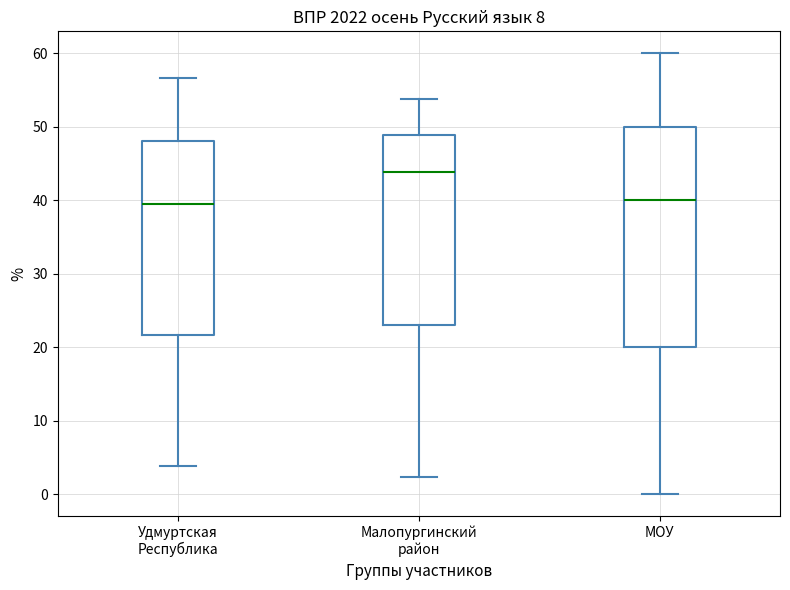

Reading left to right, transcribe this box plot: for each box, give where its median line is, the range the box spans, and where its two whiskers end, as read against the y-axis. The values are not printed on the chart, so give them approximately, as read against the axis.

Удмуртская Республика: median 40, box 22 to 48, whiskers 4 to 57
Малопургинский район: median 44, box 23 to 49, whiskers 2 to 54
МОУ: median 40, box 20 to 50, whiskers 0 to 60